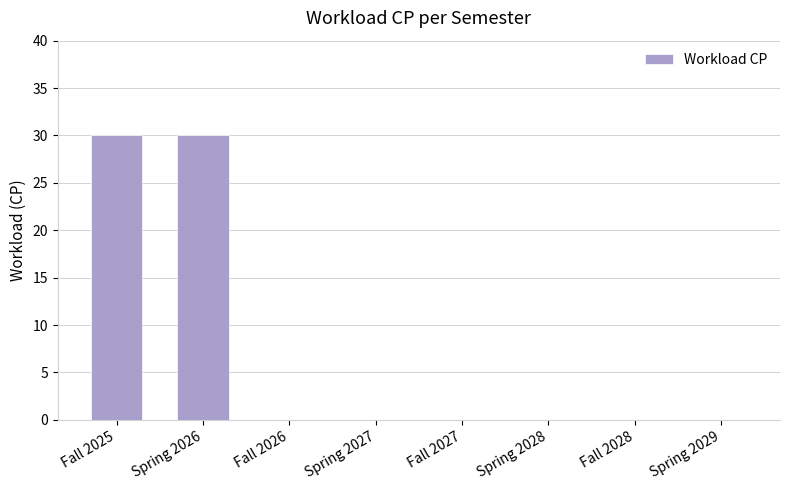

How many categories are shown in the chart?

8